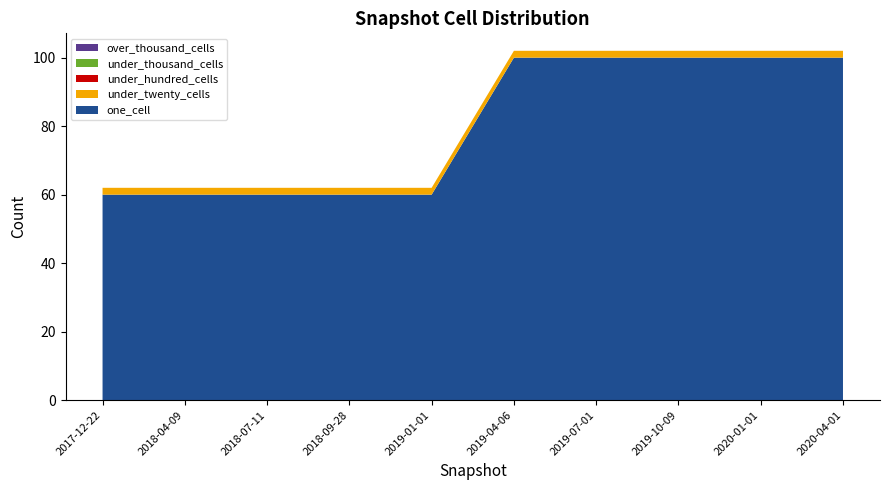

Reading left to right, extract all data points from this chart.

one_cell: 2017-12-22=60	2018-04-09=60	2018-07-11=60	2018-09-28=60	2019-01-01=60	2019-04-06=100	2019-07-01=100	2019-10-09=100	2020-01-01=100	2020-04-01=100
under_twenty_cells: 2017-12-22=2	2018-04-09=2	2018-07-11=2	2018-09-28=2	2019-01-01=2	2019-04-06=2	2019-07-01=2	2019-10-09=2	2020-01-01=2	2020-04-01=2
under_hundred_cells: 2017-12-22=0	2018-04-09=0	2018-07-11=0	2018-09-28=0	2019-01-01=0	2019-04-06=0	2019-07-01=0	2019-10-09=0	2020-01-01=0	2020-04-01=0
under_thousand_cells: 2017-12-22=0	2018-04-09=0	2018-07-11=0	2018-09-28=0	2019-01-01=0	2019-04-06=0	2019-07-01=0	2019-10-09=0	2020-01-01=0	2020-04-01=0
over_thousand_cells: 2017-12-22=0	2018-04-09=0	2018-07-11=0	2018-09-28=0	2019-01-01=0	2019-04-06=0	2019-07-01=0	2019-10-09=0	2020-01-01=0	2020-04-01=0